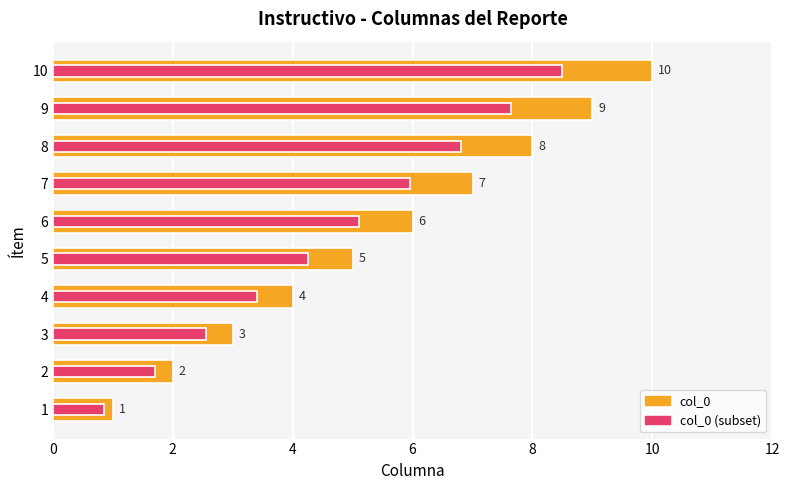

The col_0 (subset) series shows 0.8 at 2. True or false?

False